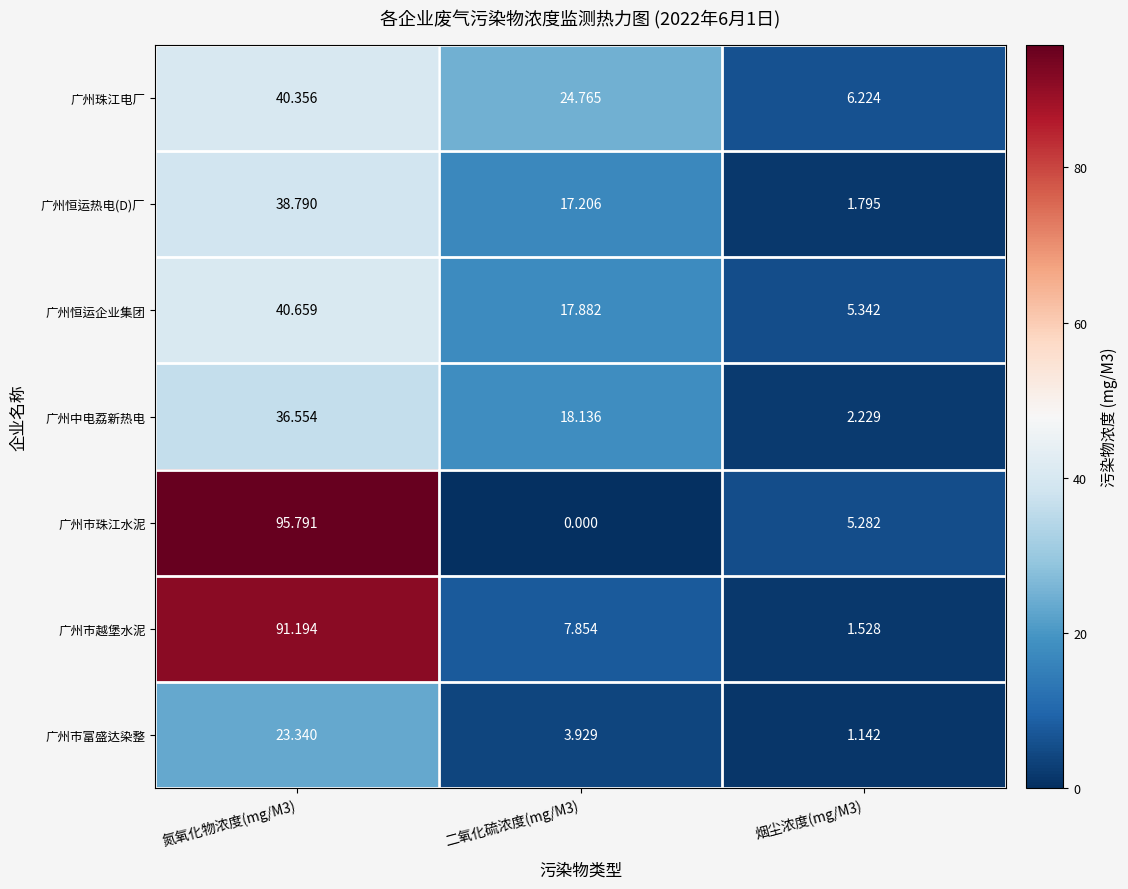

How many values in 广州市珠江水泥 are above zero?

2